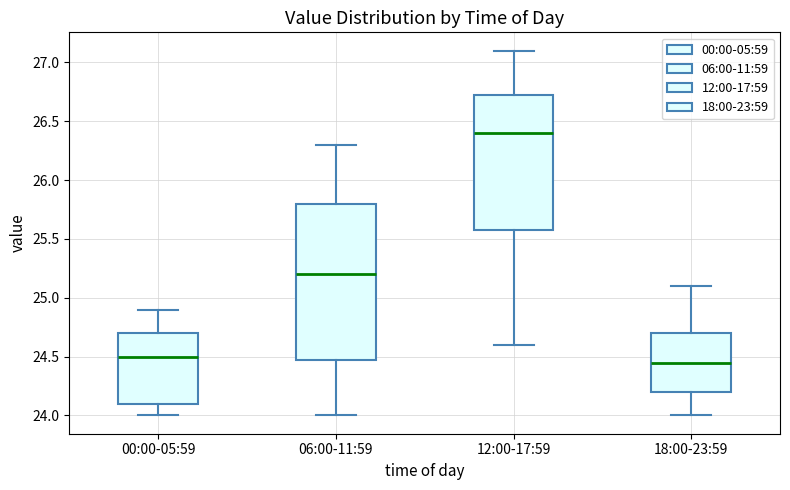

Reading left to right, transcribe this box plot: for each box, give where its median line is, the range the box spans, and where its two whiskers end, as read against the y-axis. The values are not printed on the chart, so give them approximately, as read against the axis.

00:00-05:59: median 24.50, box 24.10 to 24.70, whiskers 24.00 to 24.90
06:00-11:59: median 25.20, box 24.50 to 25.80, whiskers 24.00 to 26.30
12:00-17:59: median 26.40, box 25.60 to 26.75, whiskers 24.60 to 27.10
18:00-23:59: median 24.45, box 24.20 to 24.70, whiskers 24.00 to 25.10